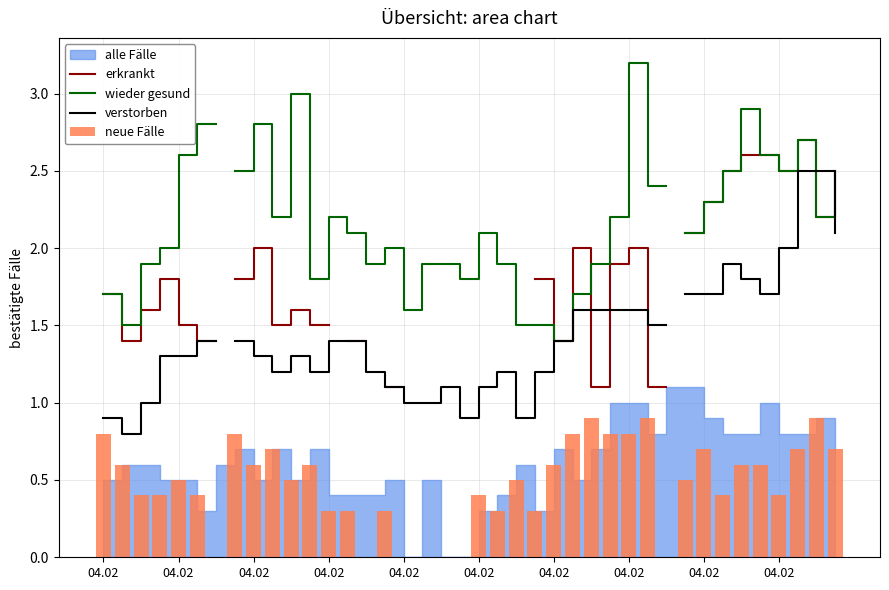

Rank the categories by verstorben value from highest to lowest.

04.02, 30, 37, 38, 39, 36, 33, 34, 31, 32, 35, 25, 26, 27, 28, 29, 04.02, 04.02, 12, 13, 24, 04.02, 04.02, 04.02, 10, 04.02, 11, 14, 21, 23, 15, 18, 20, 04.02, 16, 17, 04.02, 19, 22, 04.02